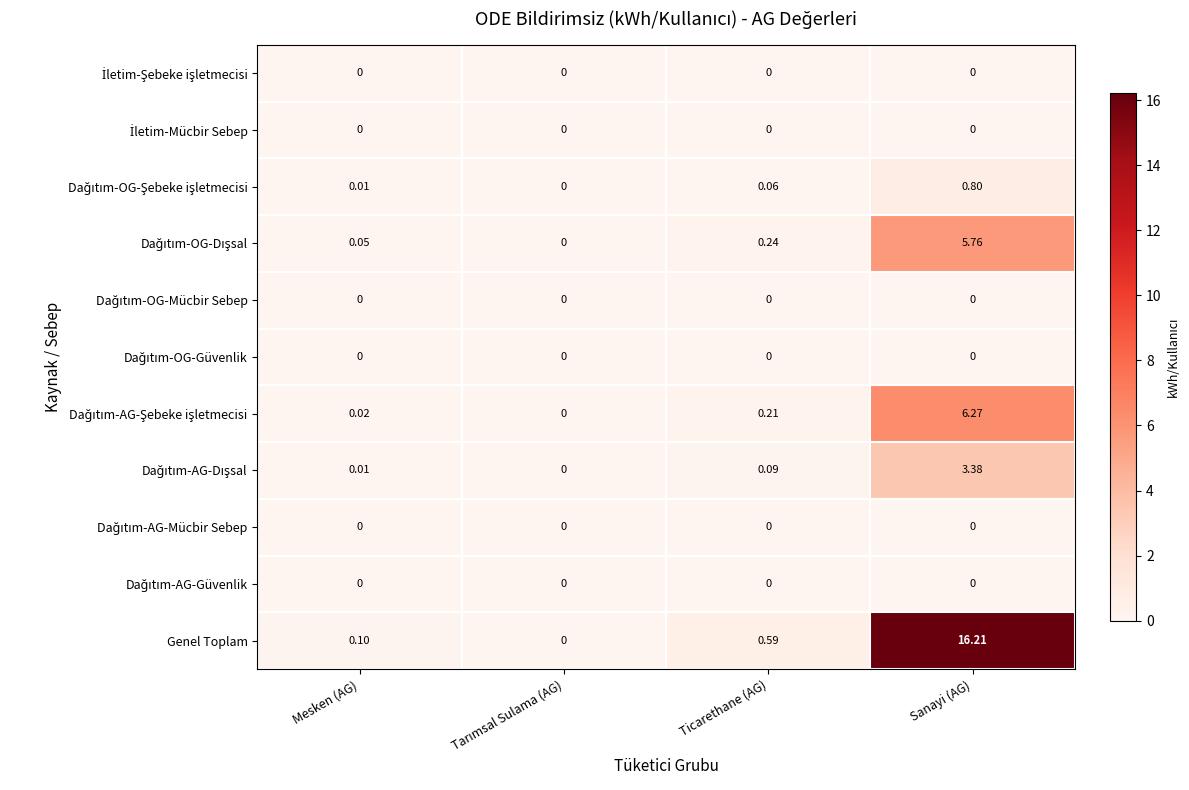

How many series are shown in this chart?

11